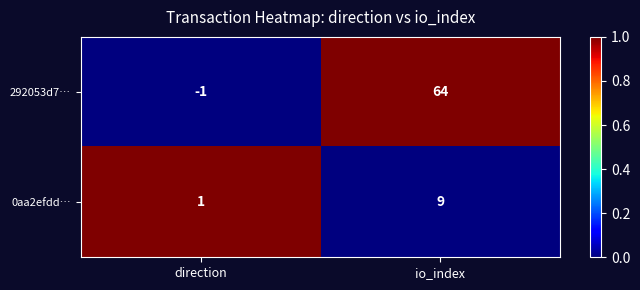

At which category is the sum across all series the highest?

io_index